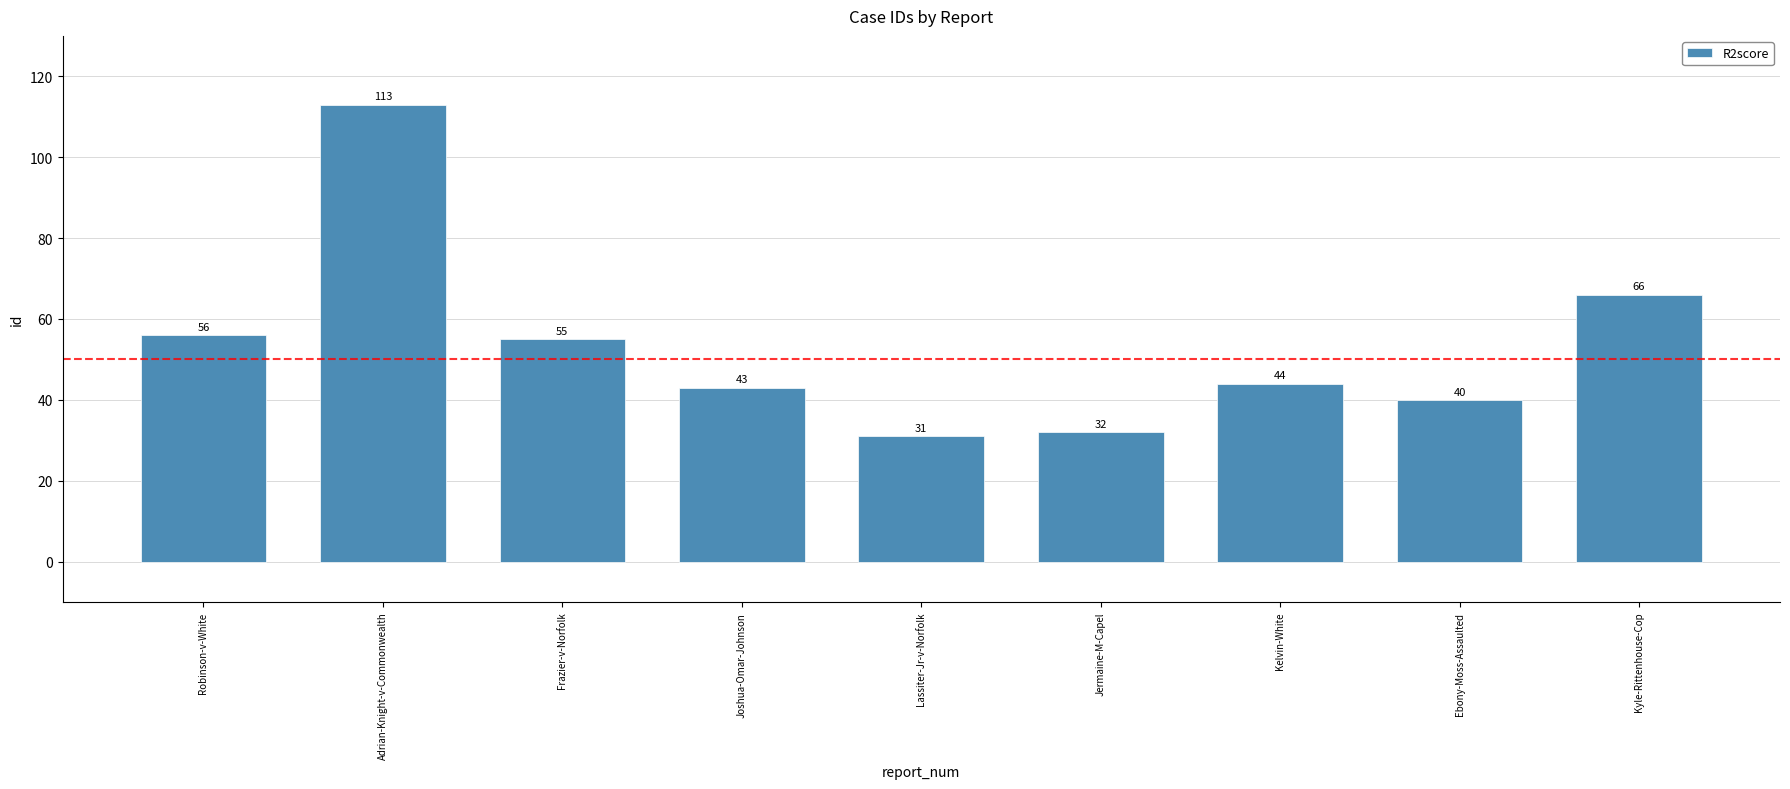

What is the label of the 2nd bar from the left?

Adrian-Knight-v-Commonwealth